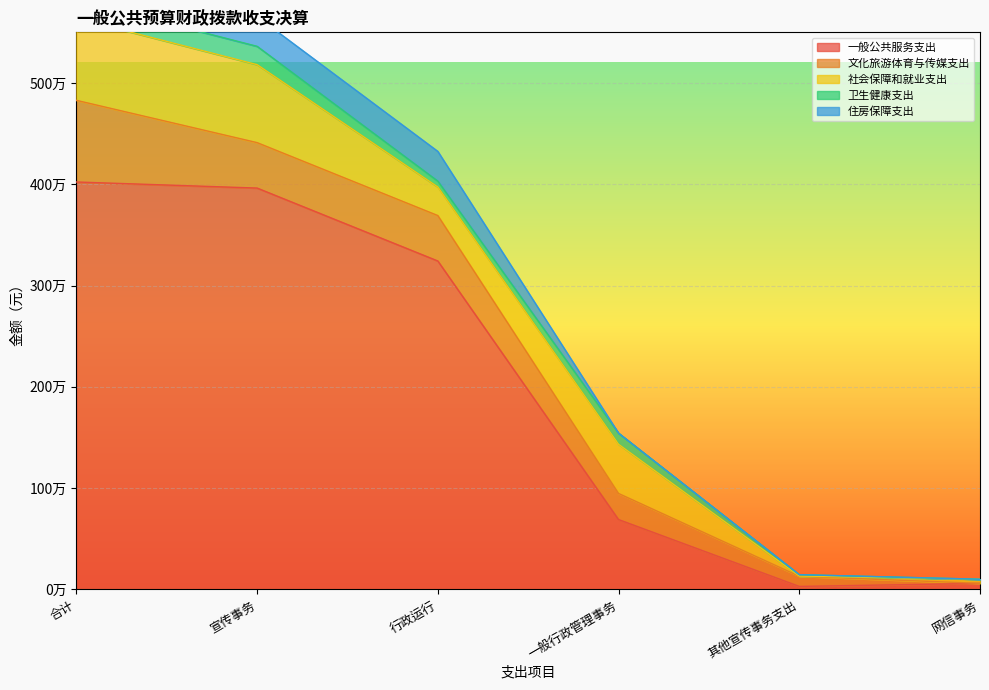

Which series has the largest total across all categories?

一般公共服务支出